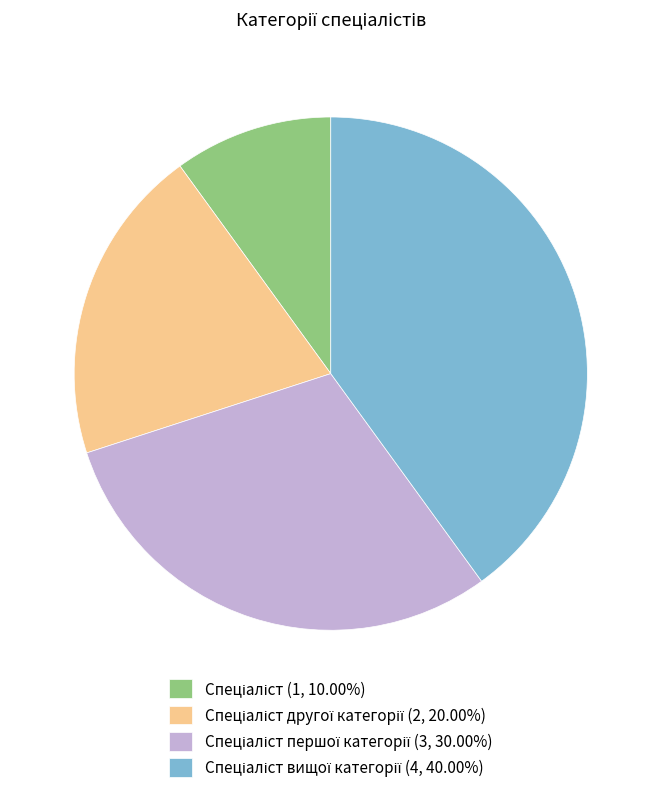

Is there any slice that represents more than half of the pie?

No